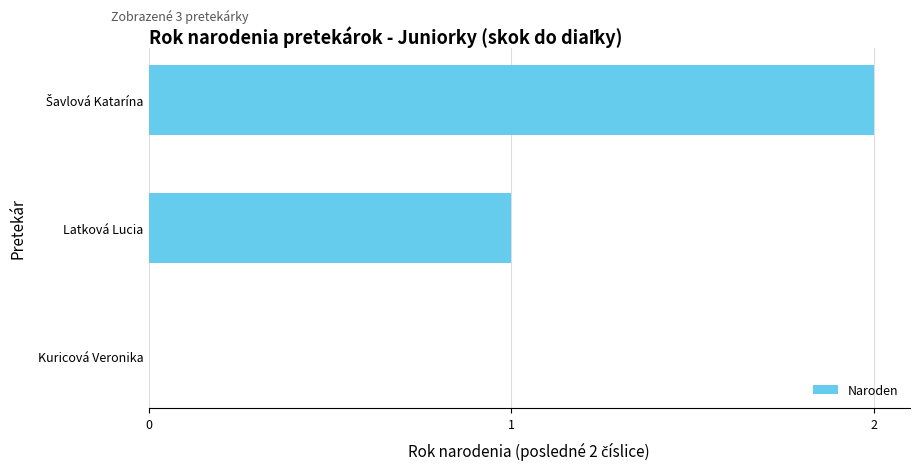

The value at Kuricová Veronika is 1. True or false?

False